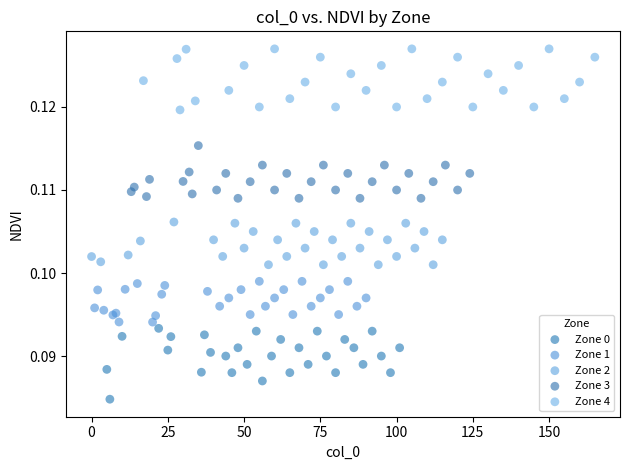

Which series contains the lowest Y value?

Zone 0